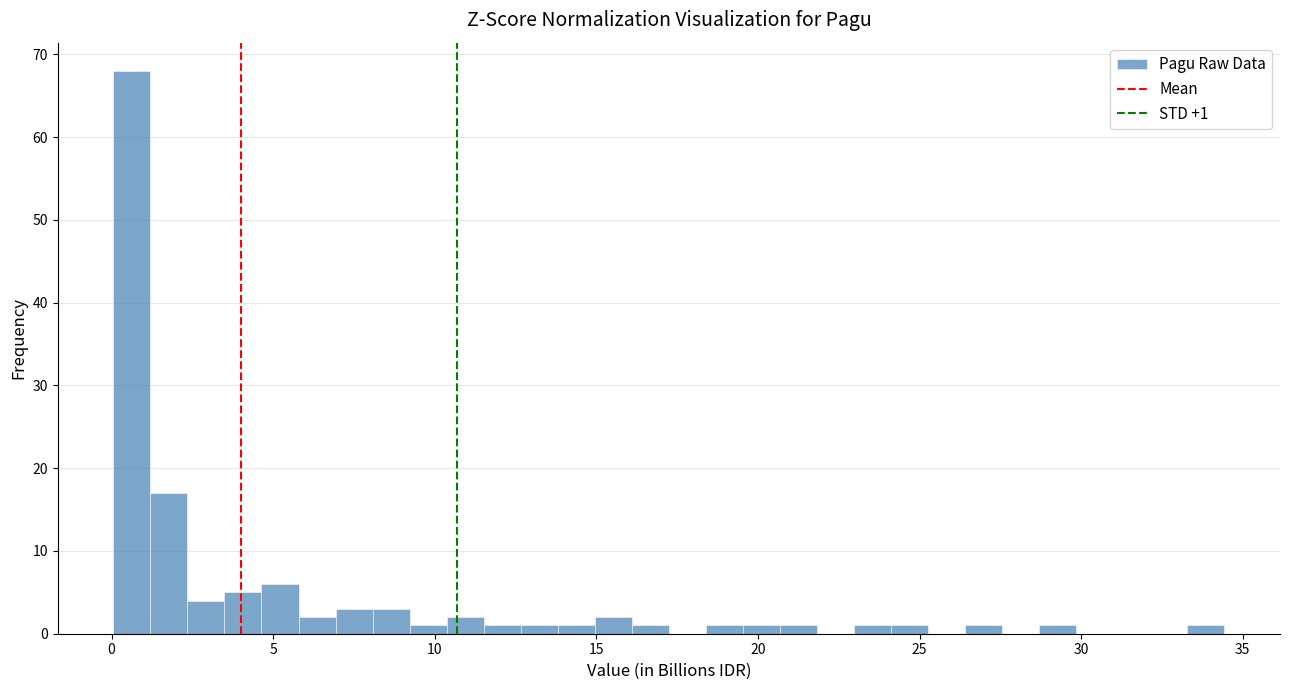

Around what value on the x-axis is the tallest bar? Give the approximate position of its centre, as read against the axis.

0.5